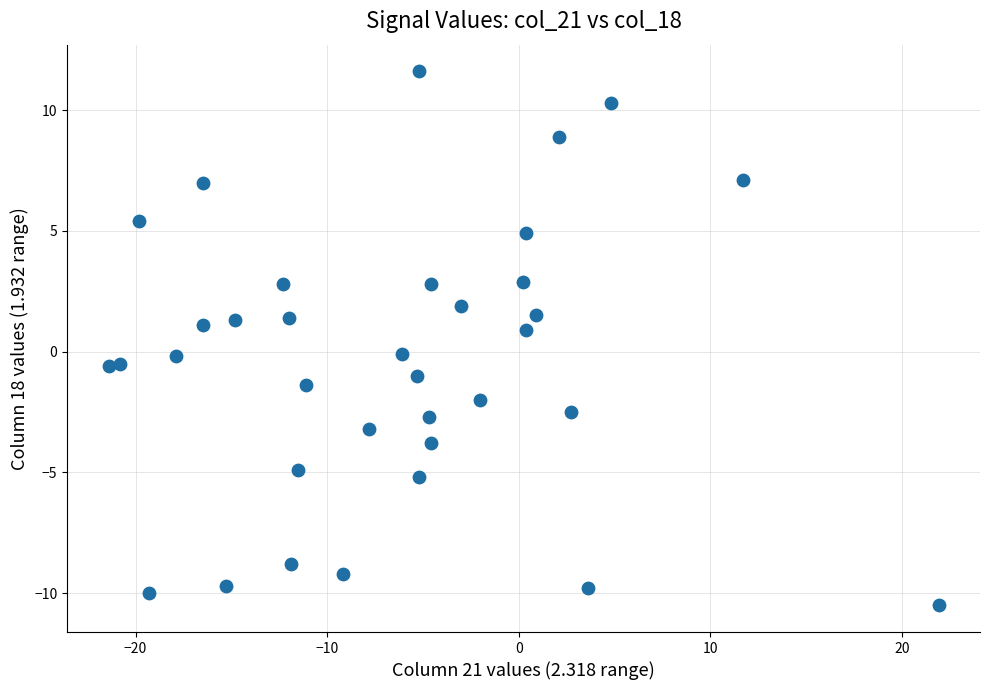

What is the range of Y values (max minus min)?

22.1